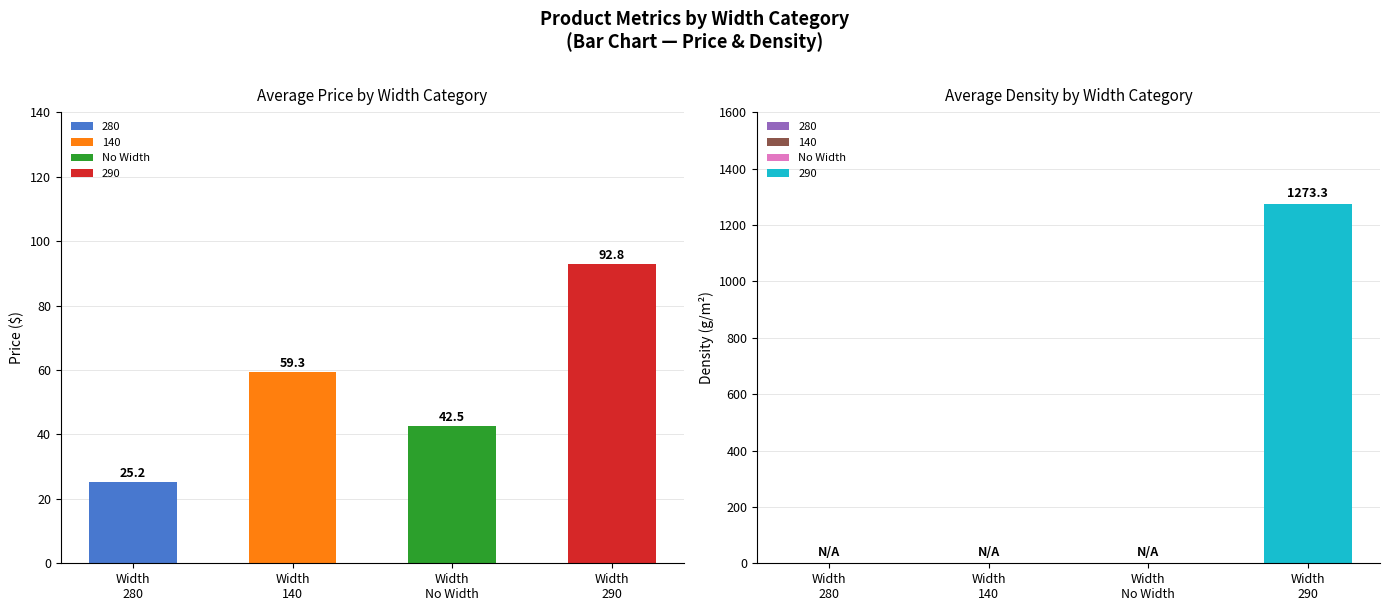

Which series has the largest total across all categories?

Density, g/m2